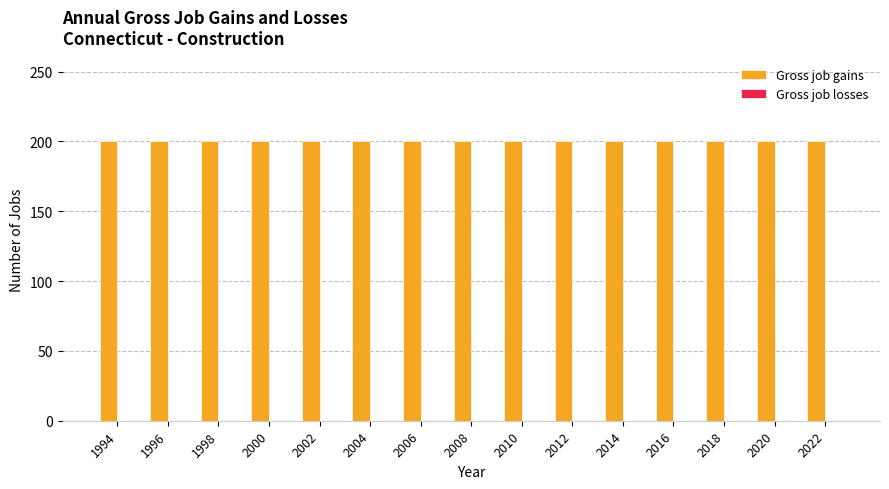

How many bars are there in total?

30